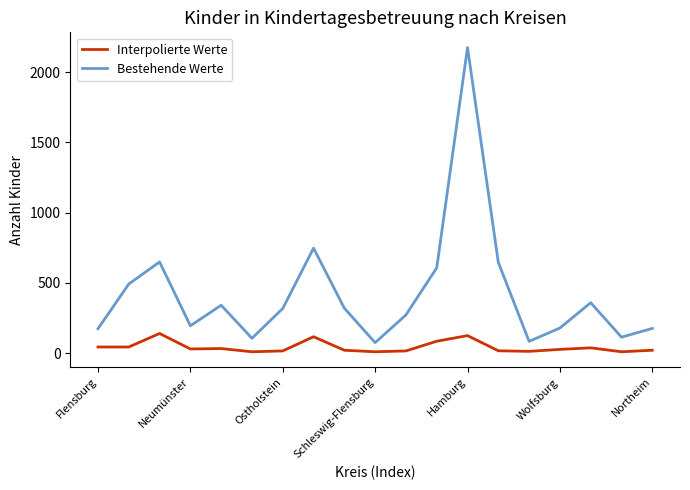

What is the sum of all Bestehende Werte values?

8028